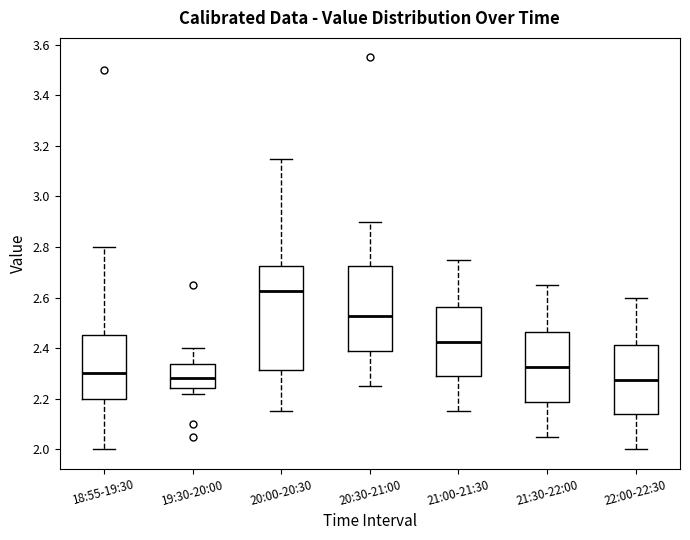

Comparing the boxes themselves (not the whiskers), which one is the tallest?

20:00-20:30